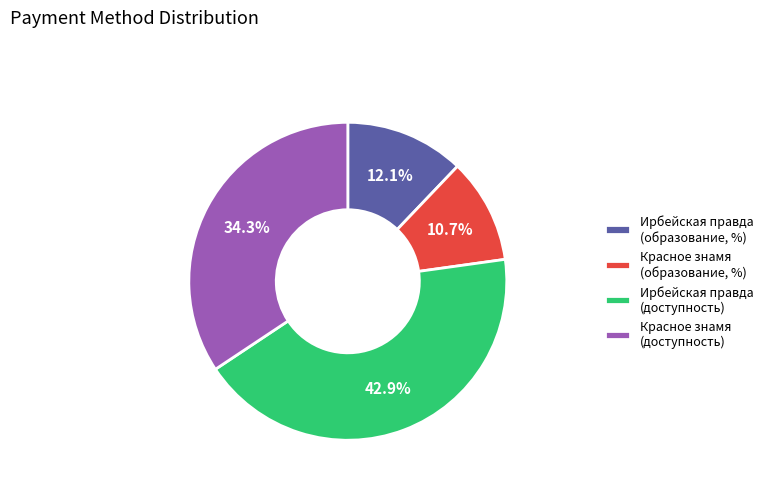

Which has a higher value, Ирбейская правда (доступность) or Ирбейская правда (образование, %)?

Ирбейская правда (доступность)